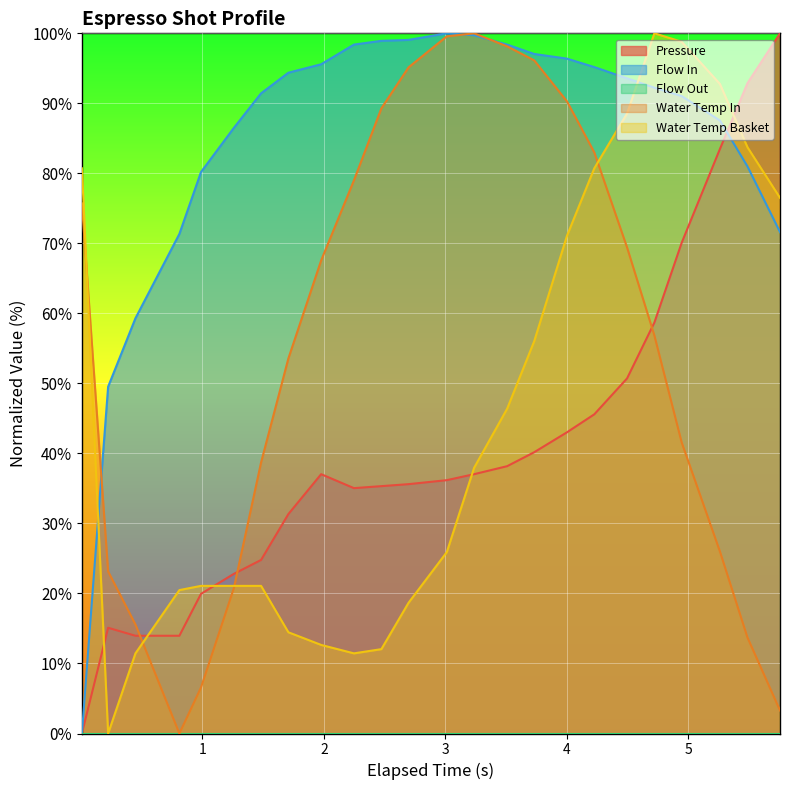

What is the maximum value shown in the chart?

100.0